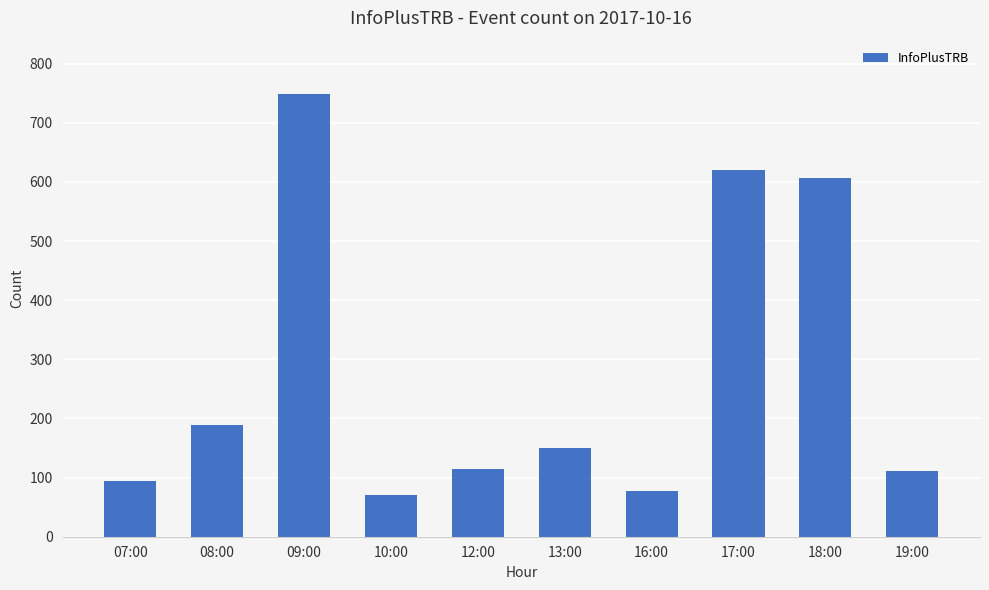

What is the difference between the second highest and minimum values?

551